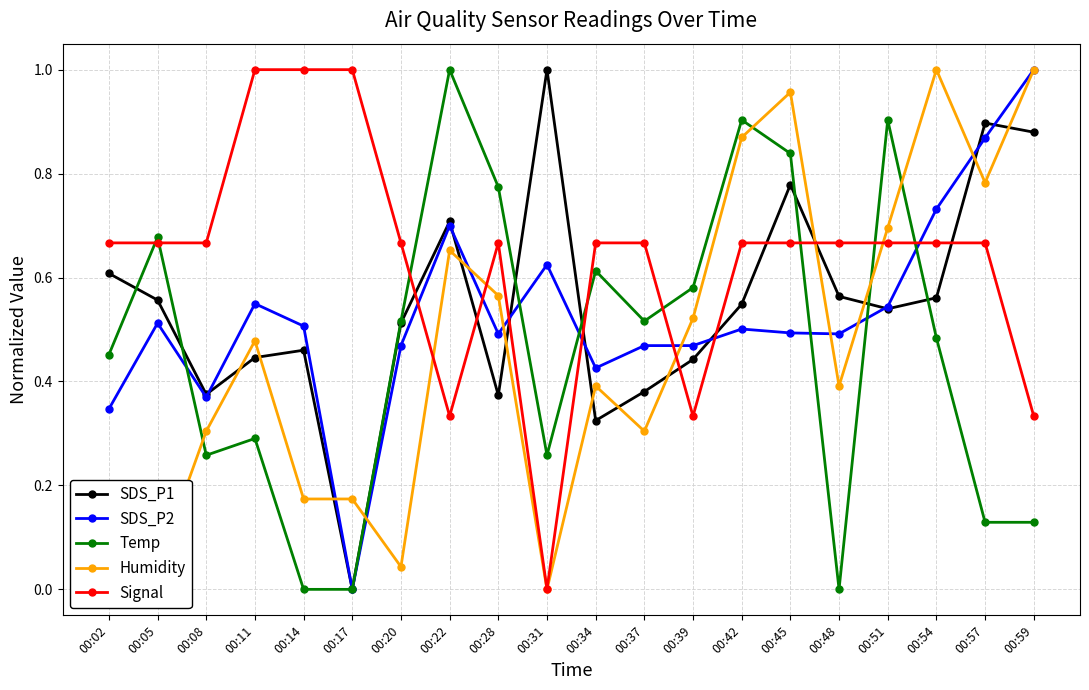

True or false: SDS_P1 and SDS_P2 cross at least once.

True